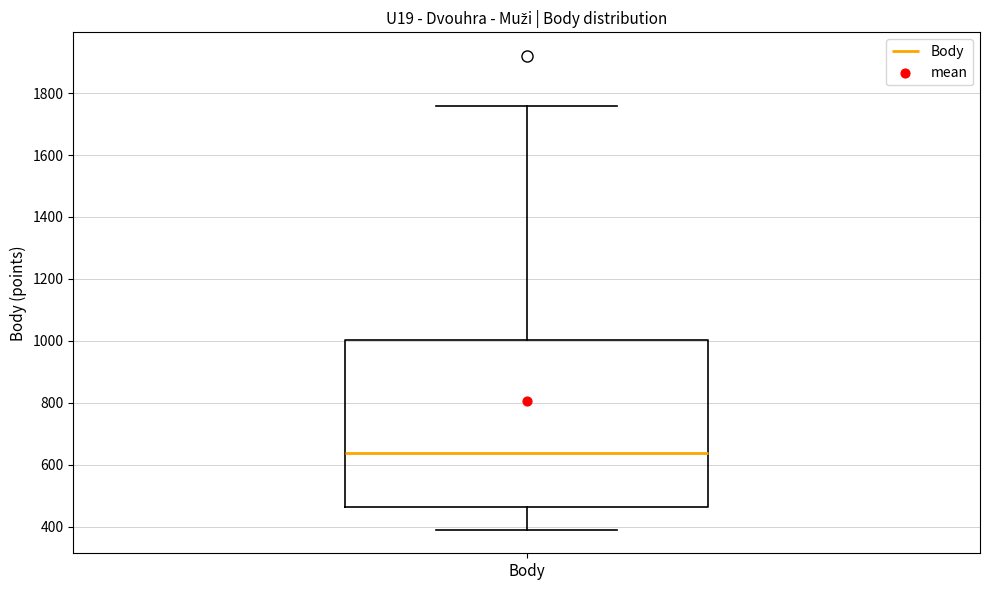

Transcribe this box plot: give where the median line is, the range the box spans, and where the two whiskers end, as read against the y-axis. The values are not printed on the chart, so give them approximately, as read against the axis.

median 640, box 460 to 1000, whiskers 400 to 1760